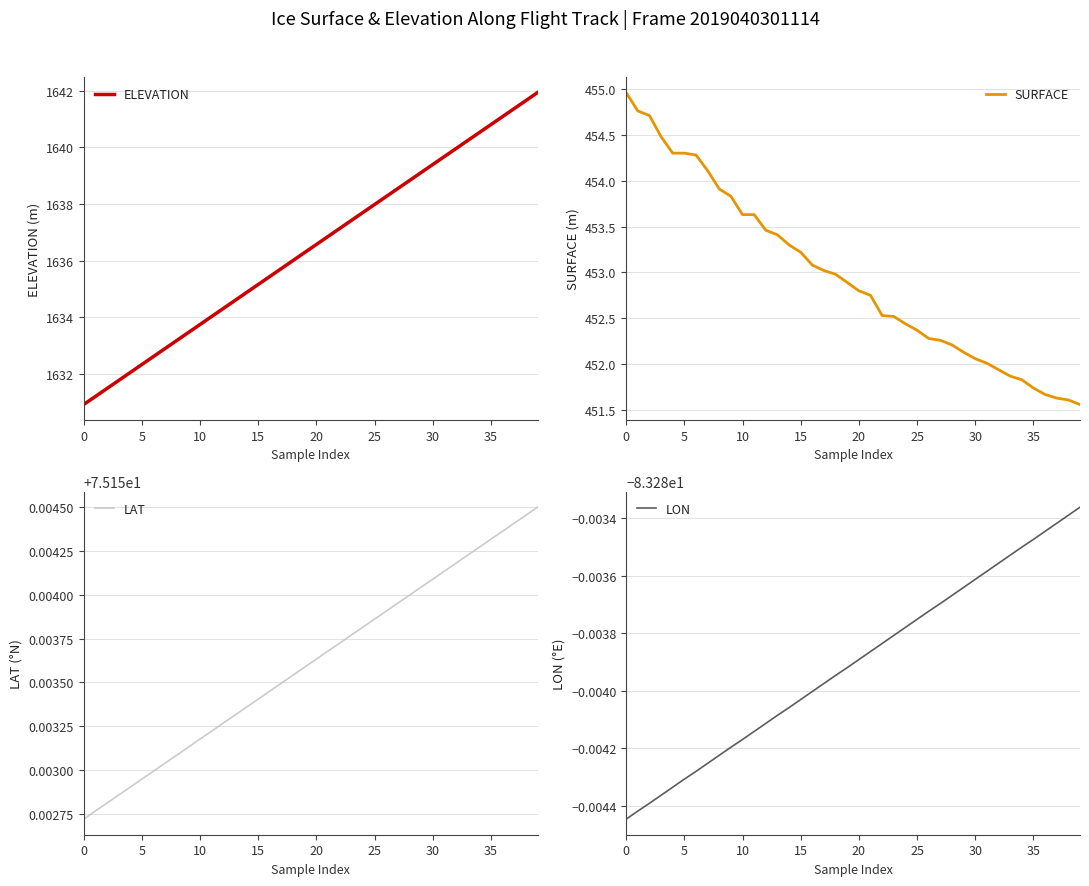

Is it true that LAT equals 75.2 at 36?

True